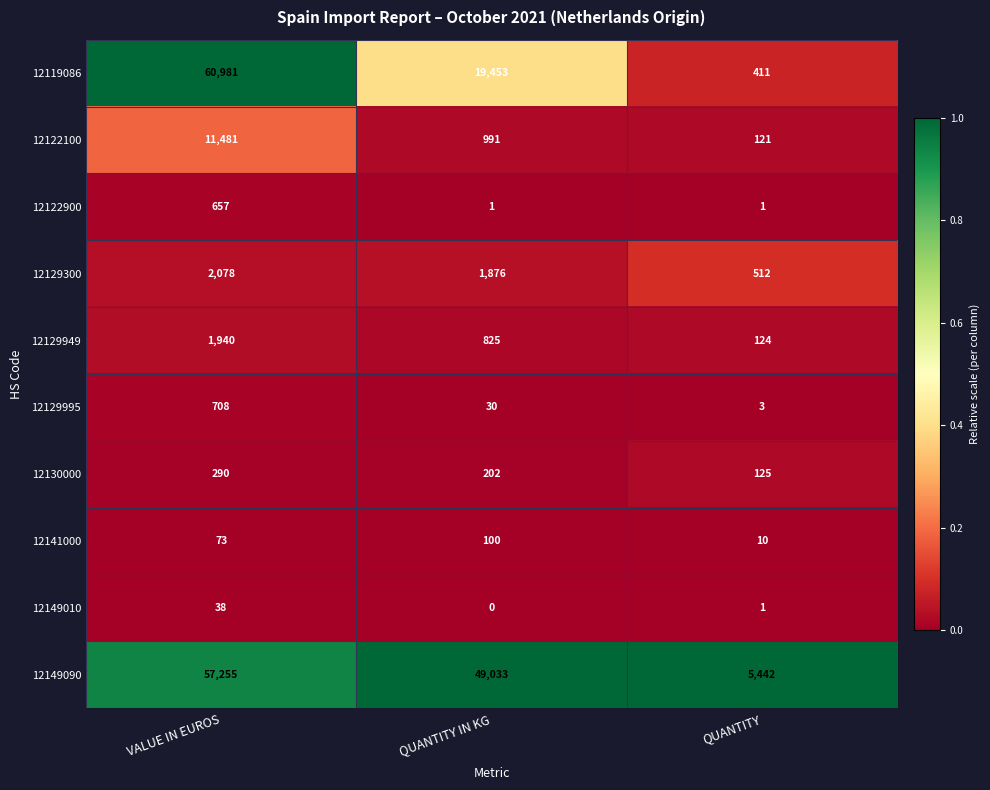

Which series has the largest total across all categories?

12149090